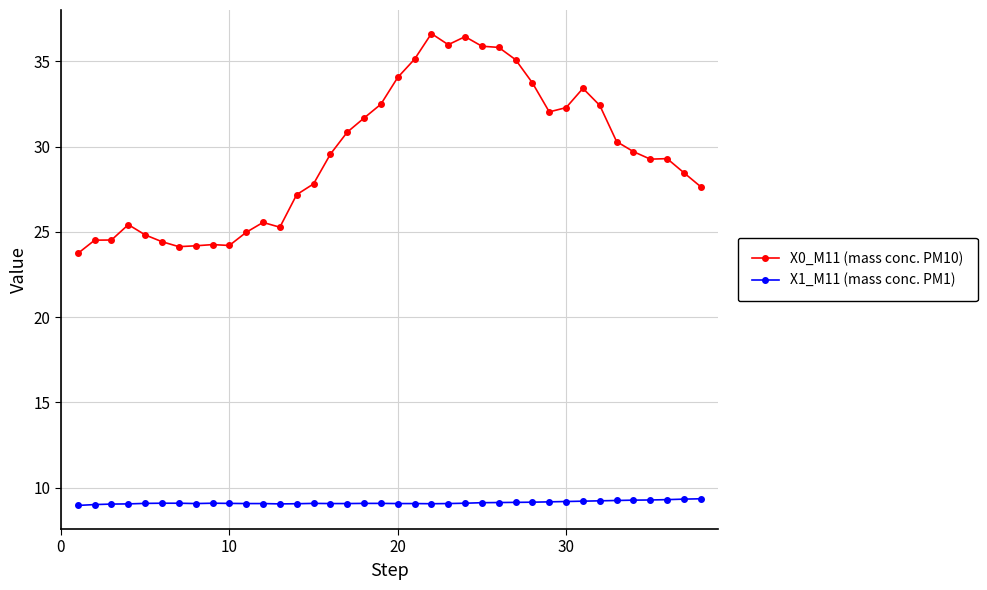

At how many categories does at least one series exceed 15?

38